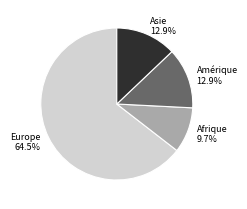

Which slice is the largest?

Europe